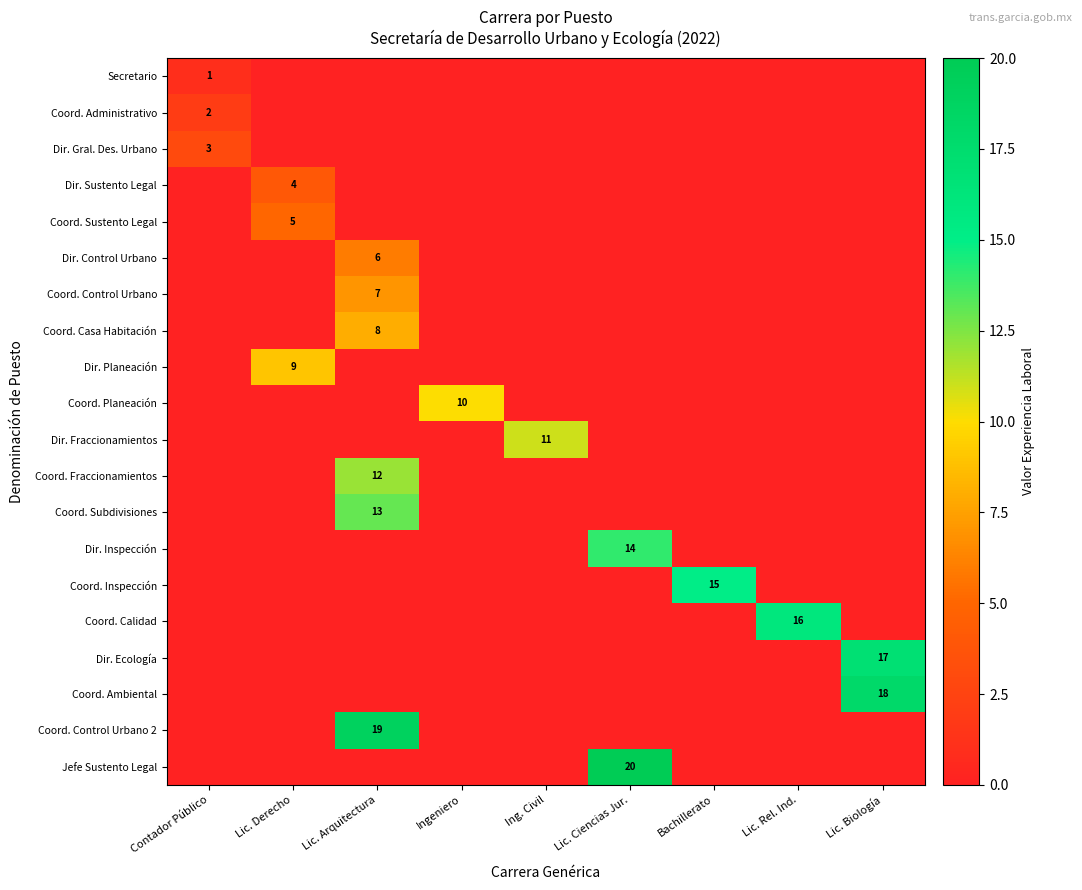

How many series are shown in this chart?

20